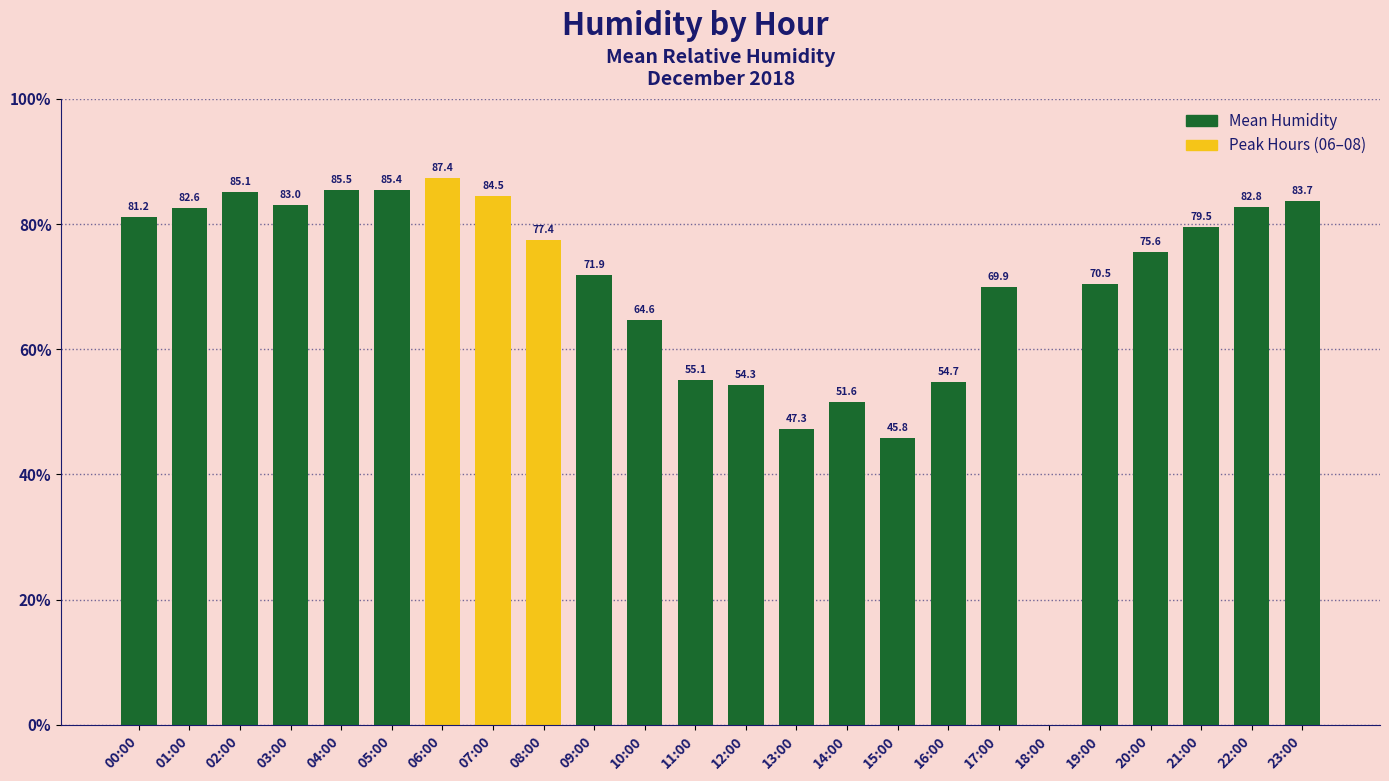

Which category has the highest value across all series?

06:00